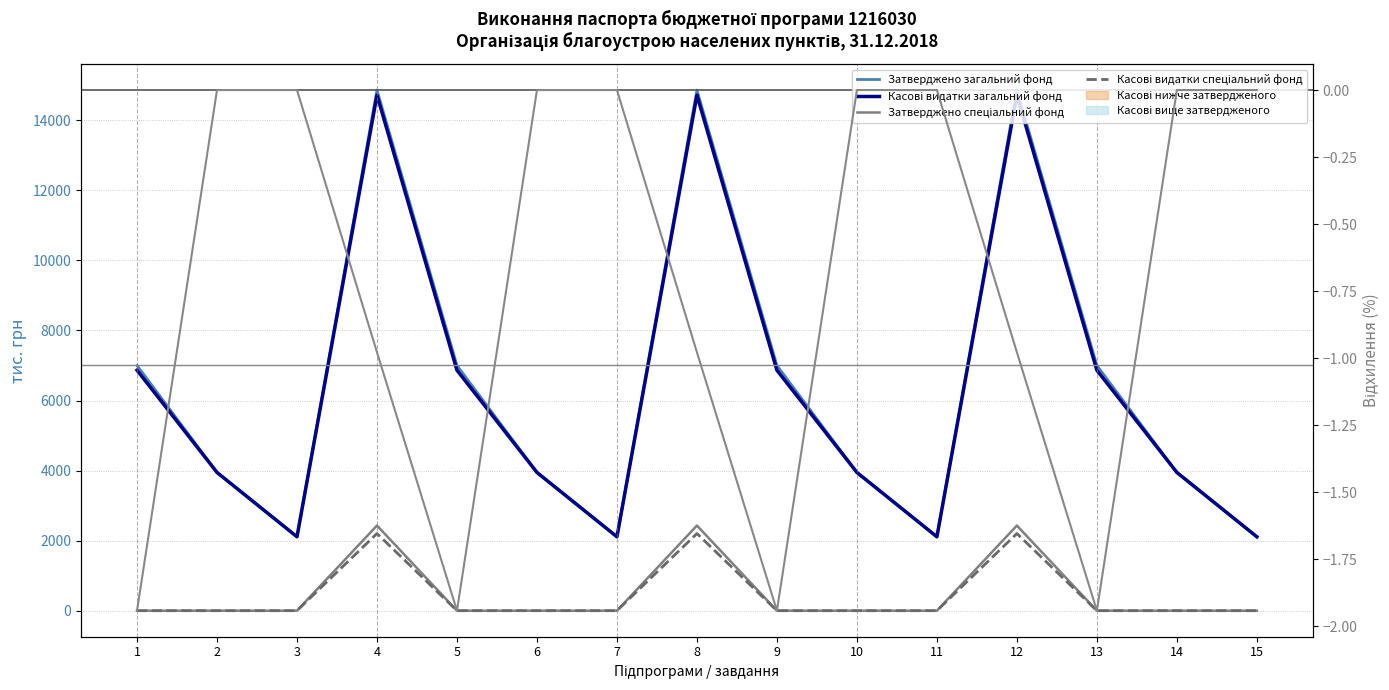

How many categories are shown in the chart?

15